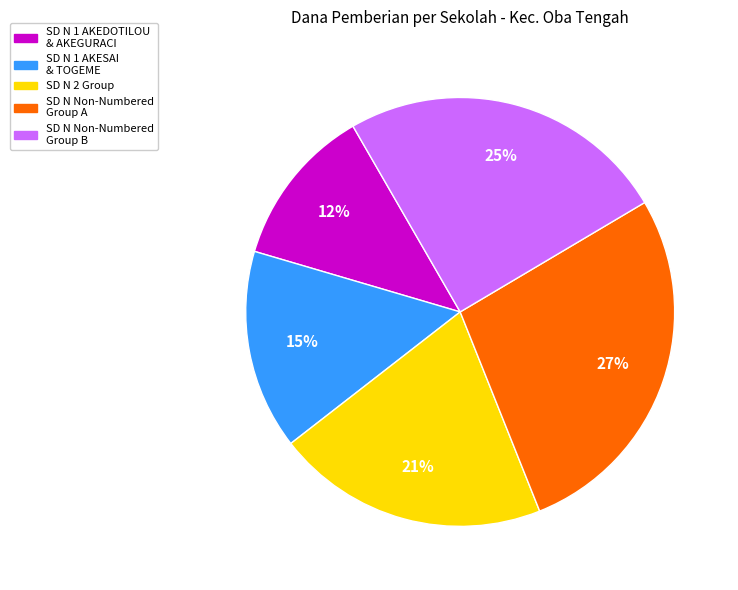

How many segments does this pie chart have?

5